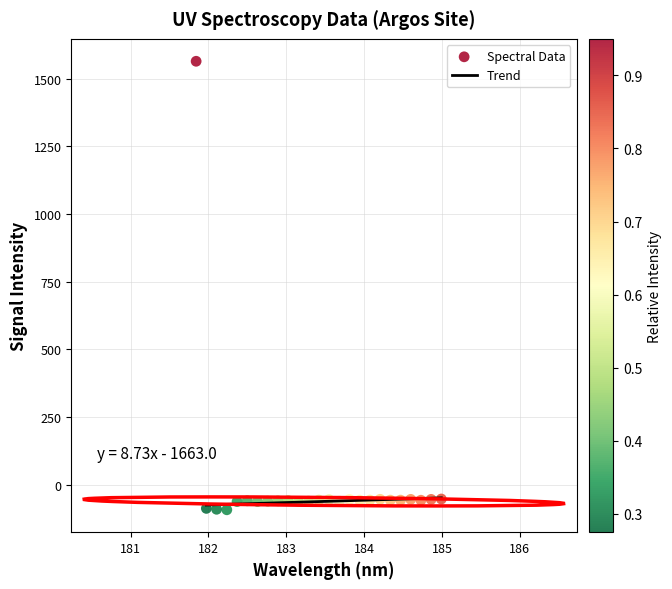

What is the range of X values (max minus min)?

3.1